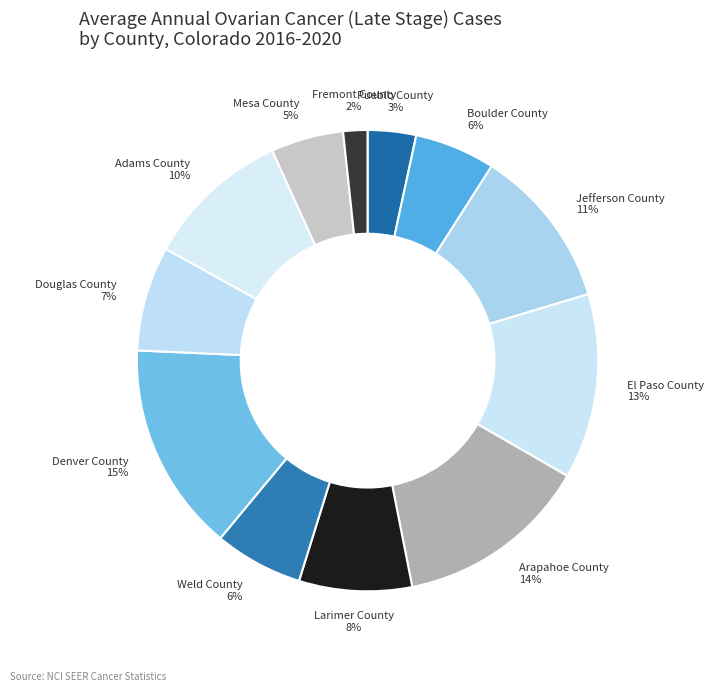

To the nearest percent, what percentage of the pie is Douglas County?

7%